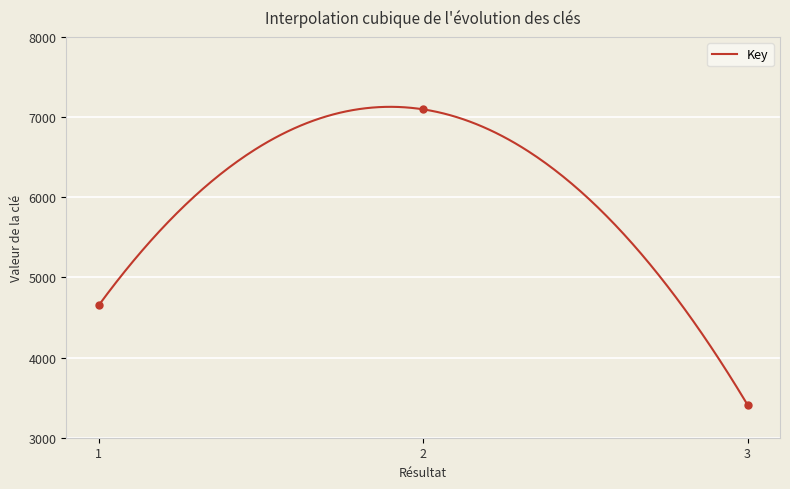

Approximately how many times larger is the value at 2 compared to 3?

2.1